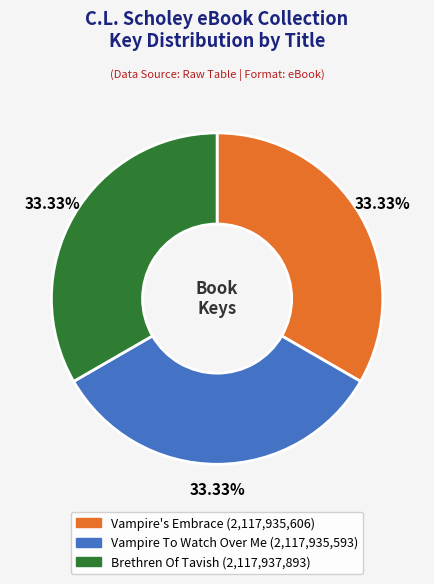

To the nearest percent, what portion does Vampire's Embrace represent?

33%